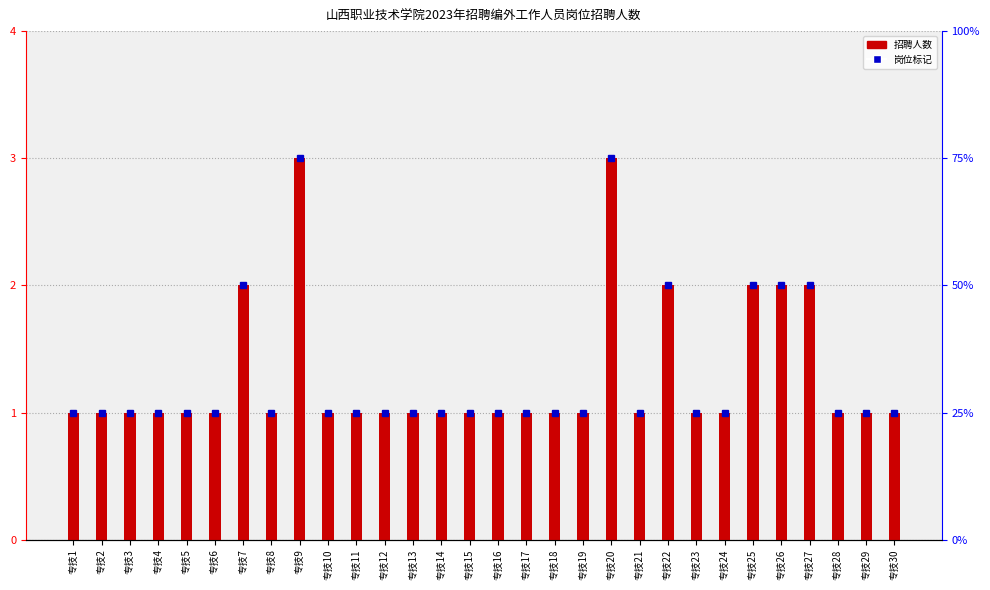

How many bars are there in total?

30